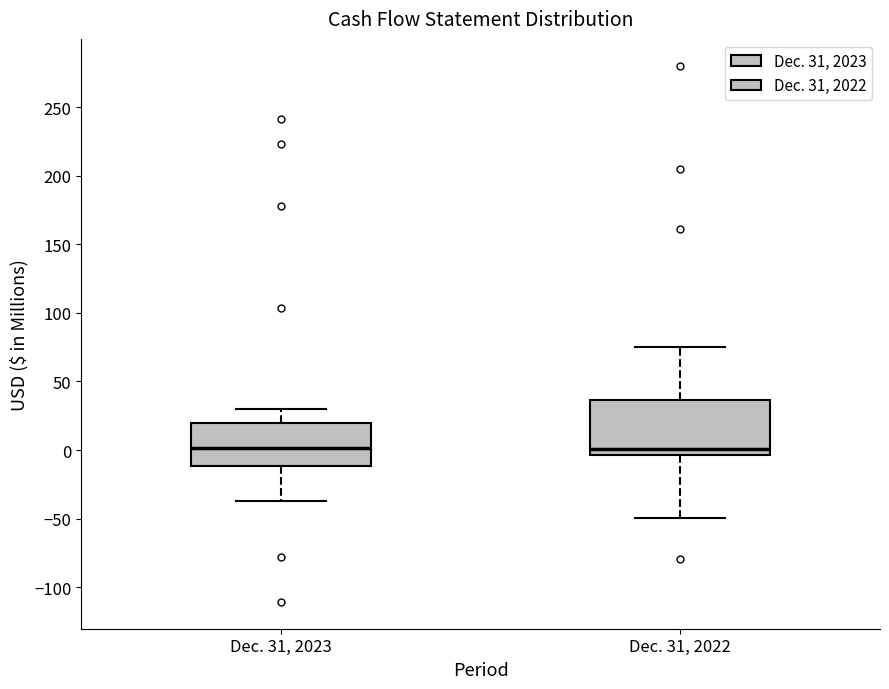

Where does the median line of the box for Dec. 31, 2022 sit on the y-axis? The values are not printed on the chart, so give them approximately, as read against the axis.

0